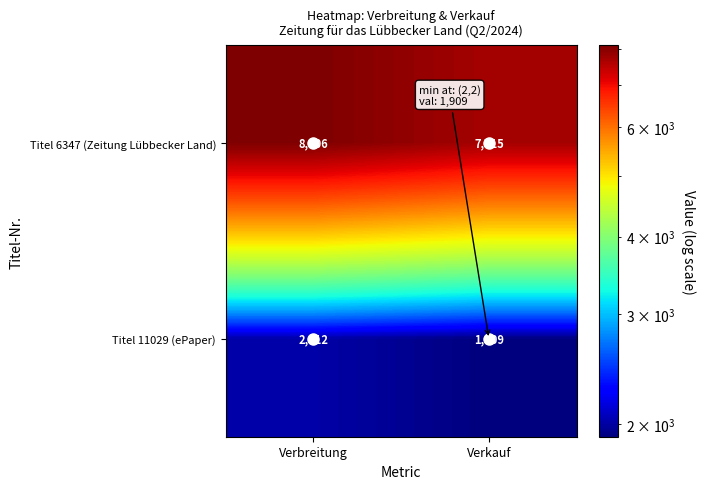

List the labels in order of Titel 11029 (ePaper) value, smallest first.

Verkauf, Verbreitung